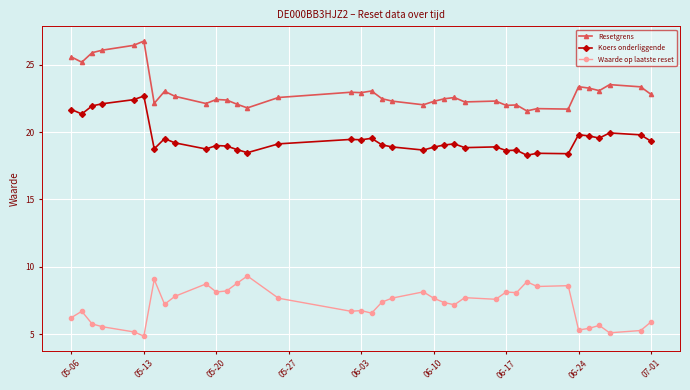

What is the minimum value for Waarde op laatste reset?

4.9